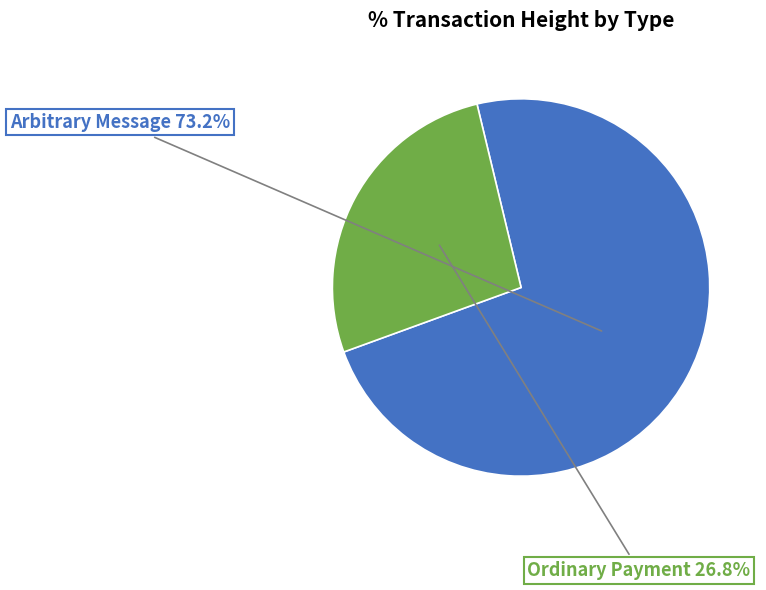

Is there any slice that represents more than half of the pie?

Yes